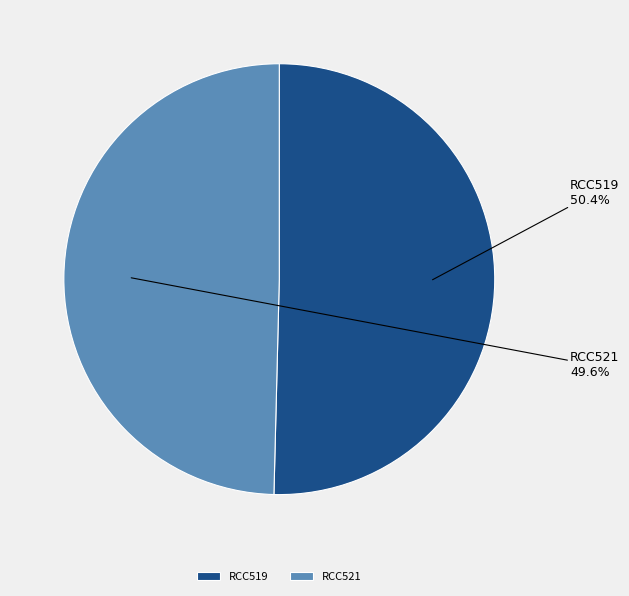

Which has a higher value, RCC519 or RCC521?

RCC519